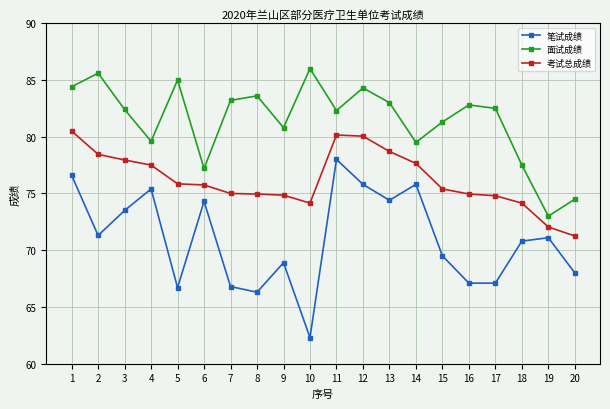

Is it true that 面试成绩 equals 82.5 at 17?

True